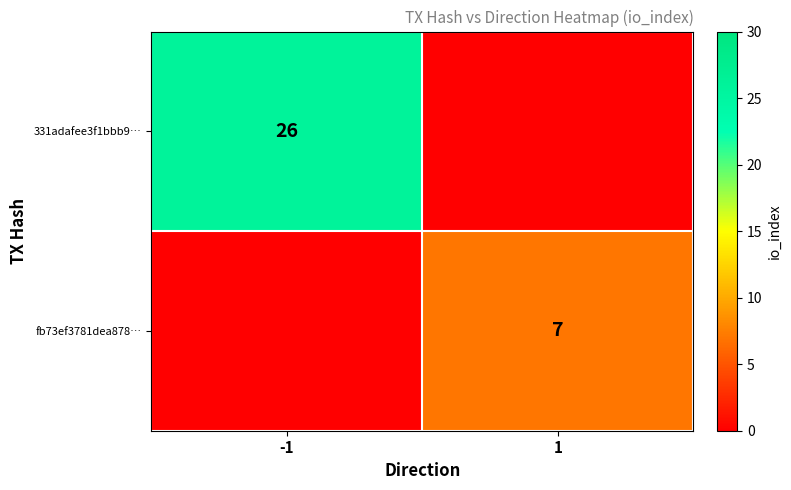

Is it true that fb73ef3781dea878… equals 7 at 1?

True